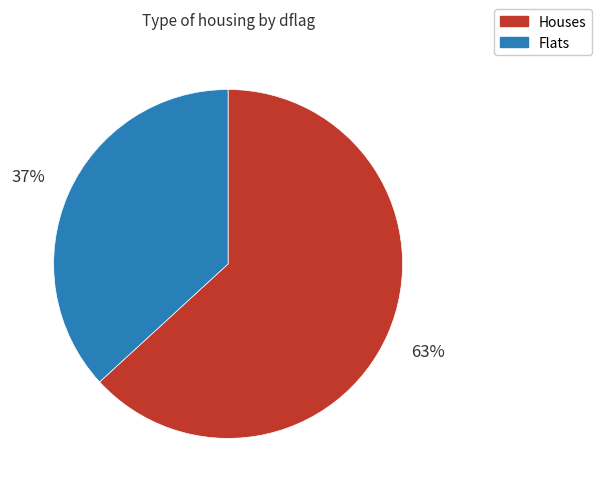

Count the number of slices in the pie.

2